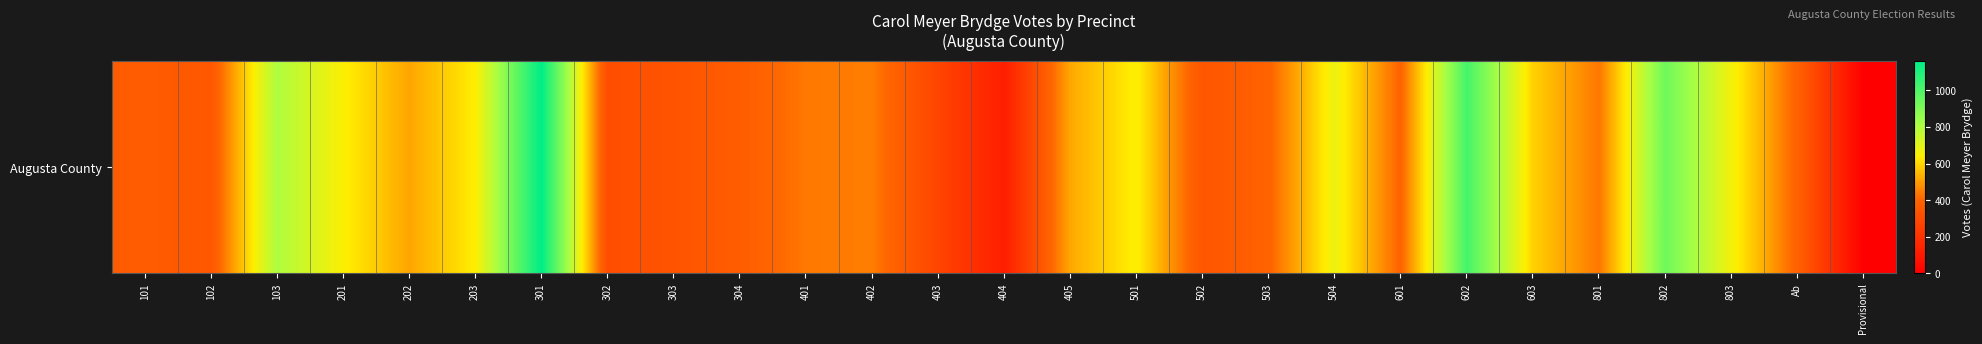

Rank the categories by value from lowest to highest.

Provisional, 404, 403, 302, 303, 502, 102, 101, 304, Ab, 503, 601, 801, 401, 402, 202, 405, 603, 203, 201, 501, 803, 504, 103, 802, 602, 301